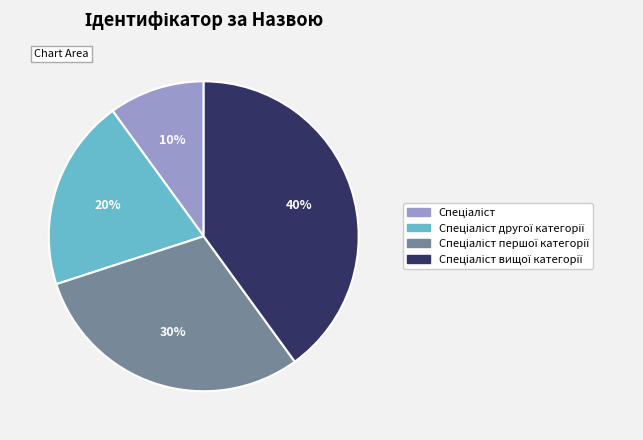

To the nearest percent, what is the average slice percentage?

25%